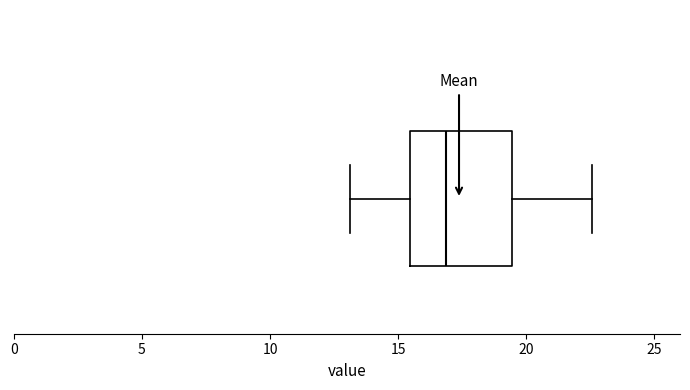

Where is the left edge of the box on the x-axis? The values are not printed on the chart, so give them approximately, as read against the axis.

15.5